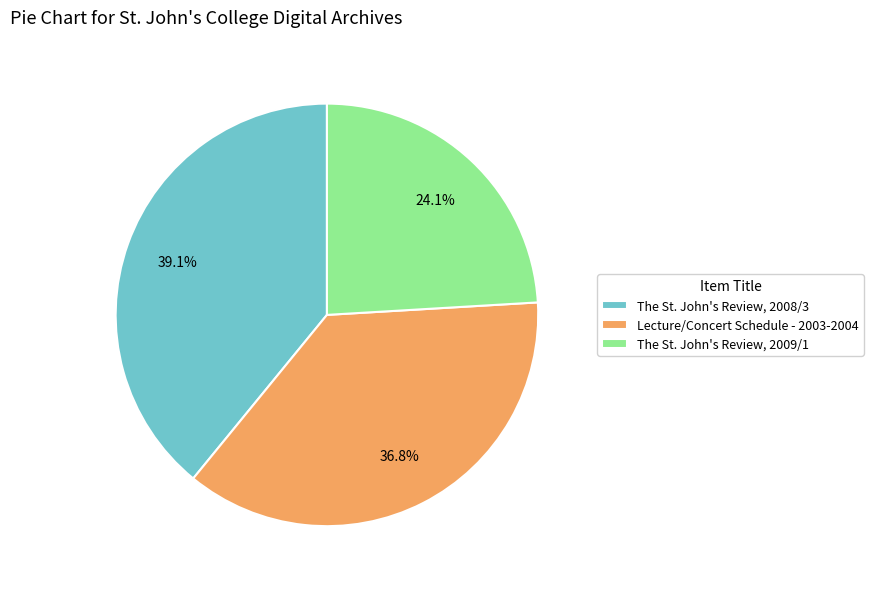

What percentage do Lecture/Concert Schedule - 2003-2004 and The St. John's Review, 2009/1 together represent?

60.9%